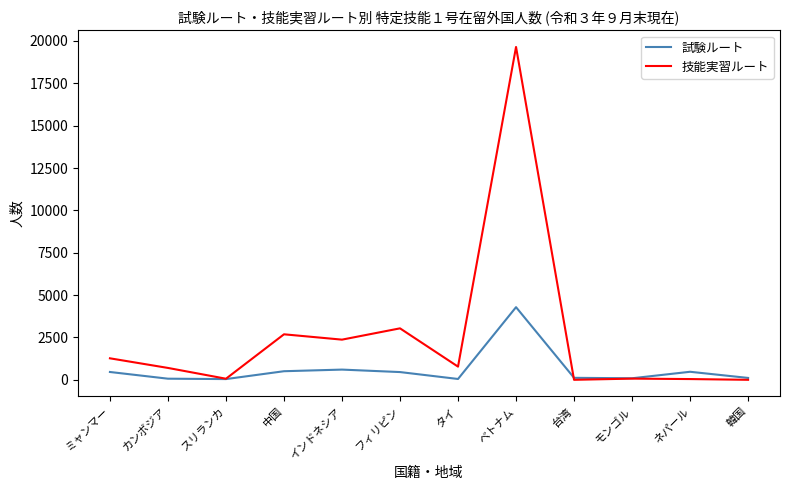

What is the sum of all 技能実習ルート values?

30669